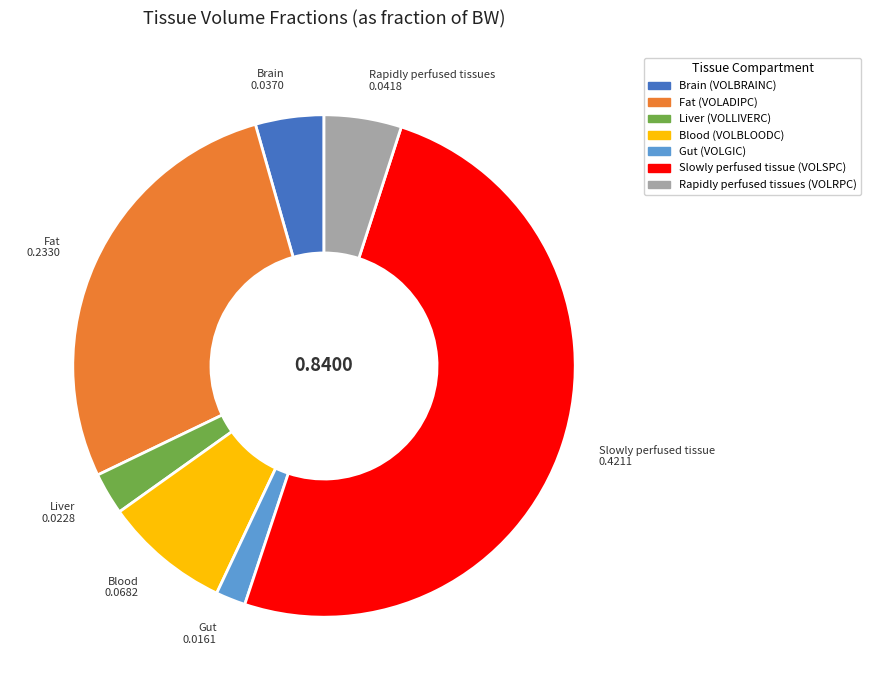

Do Slowly perfused tissue (VOLSPC) and Blood (VOLBLOODC) together represent more than half of the pie?

Yes